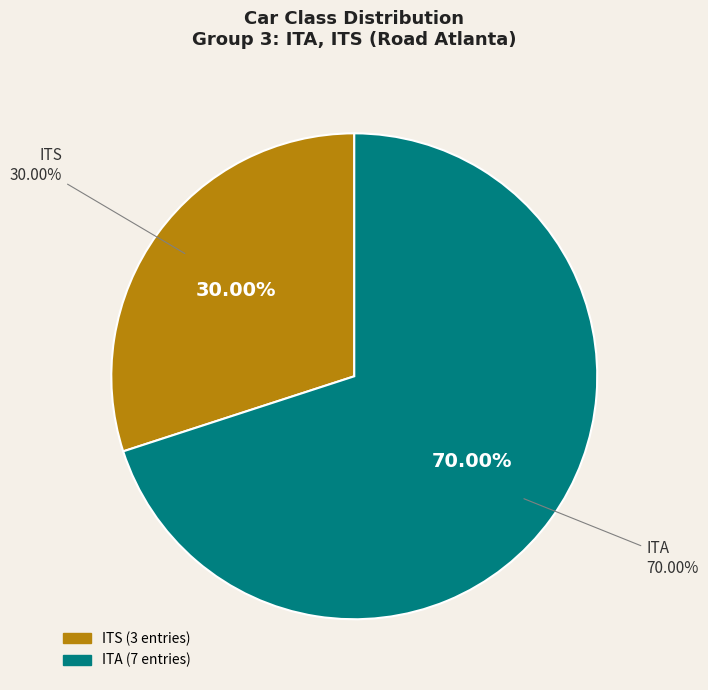

To the nearest percent, what percentage of the pie is ITS?

30%